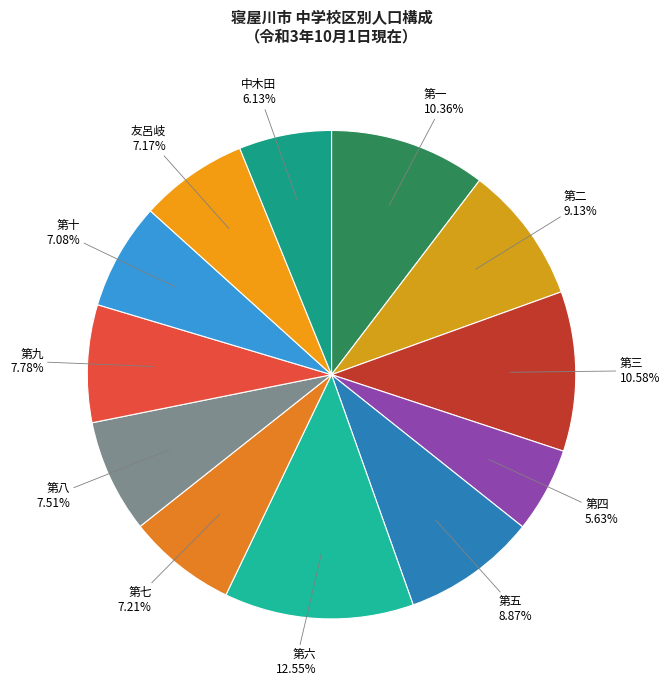

What portion of the pie excludes 第八?

92.5%